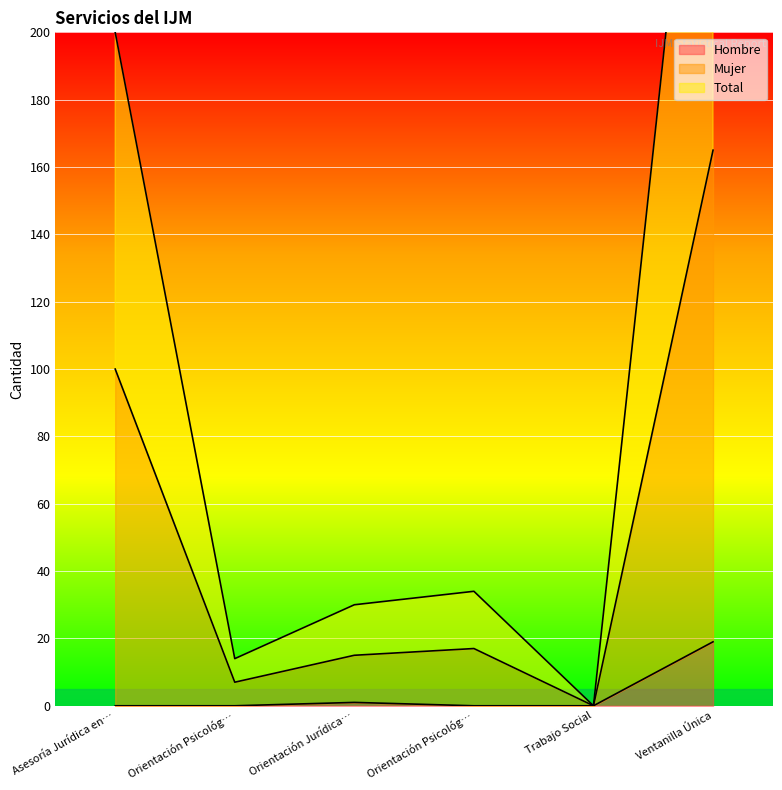

What are all the series names shown in the legend?

Hombre, Mujer, Total